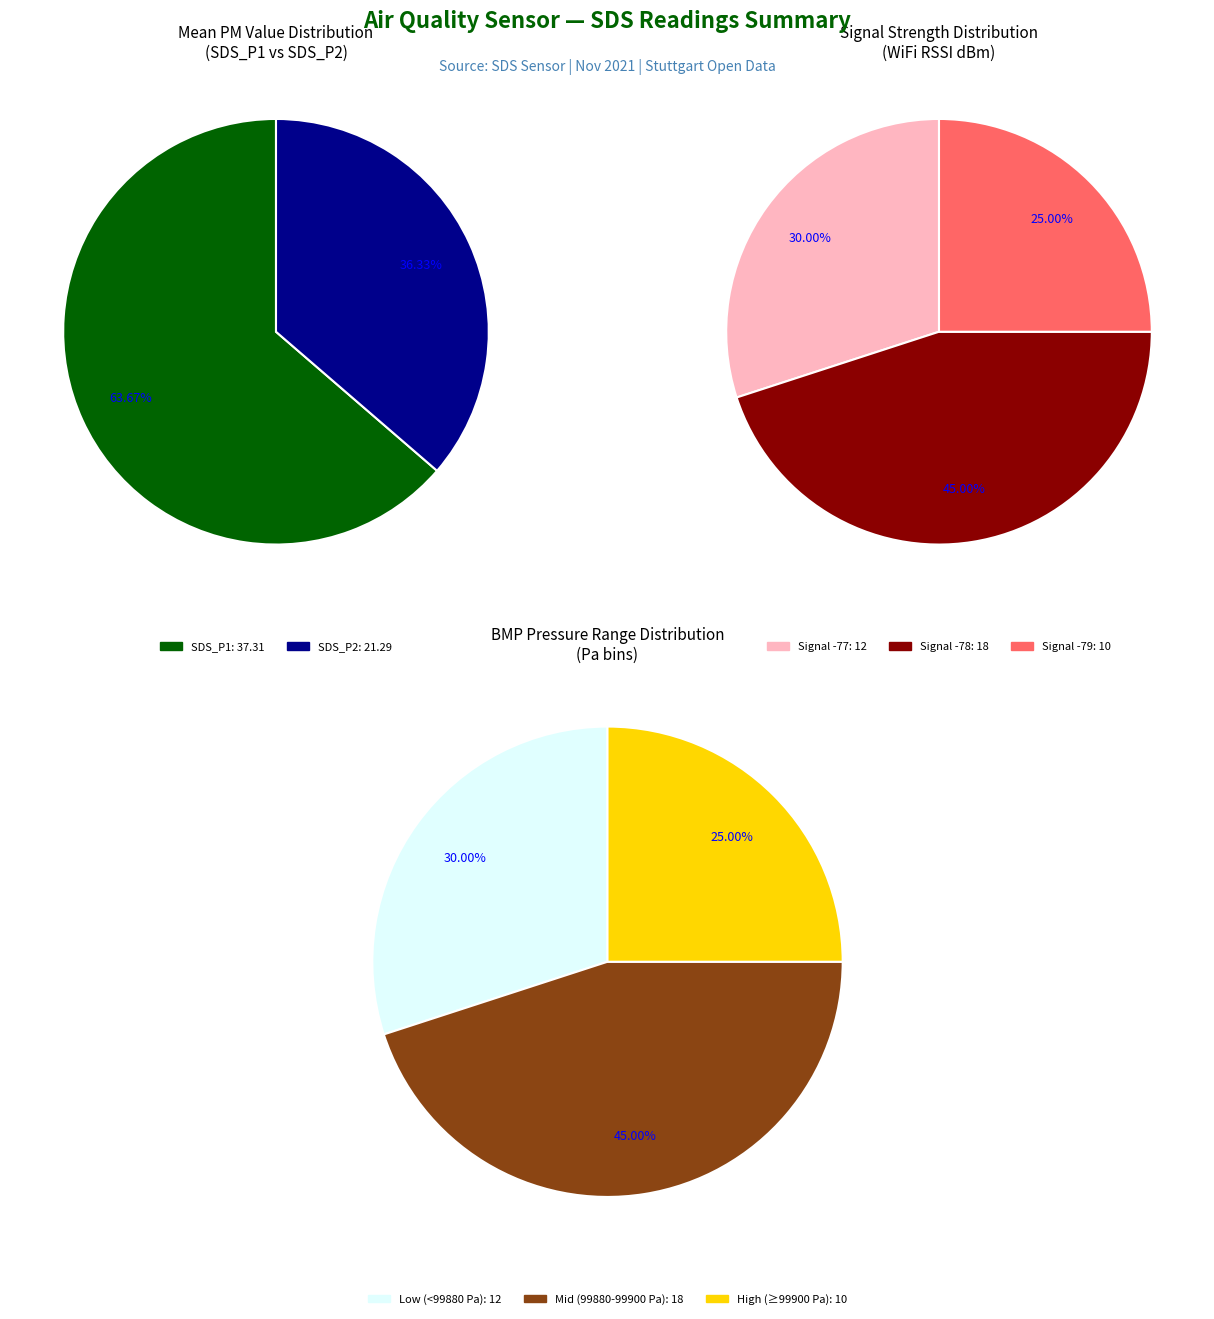

What portion of the pie excludes 33?

97.1%